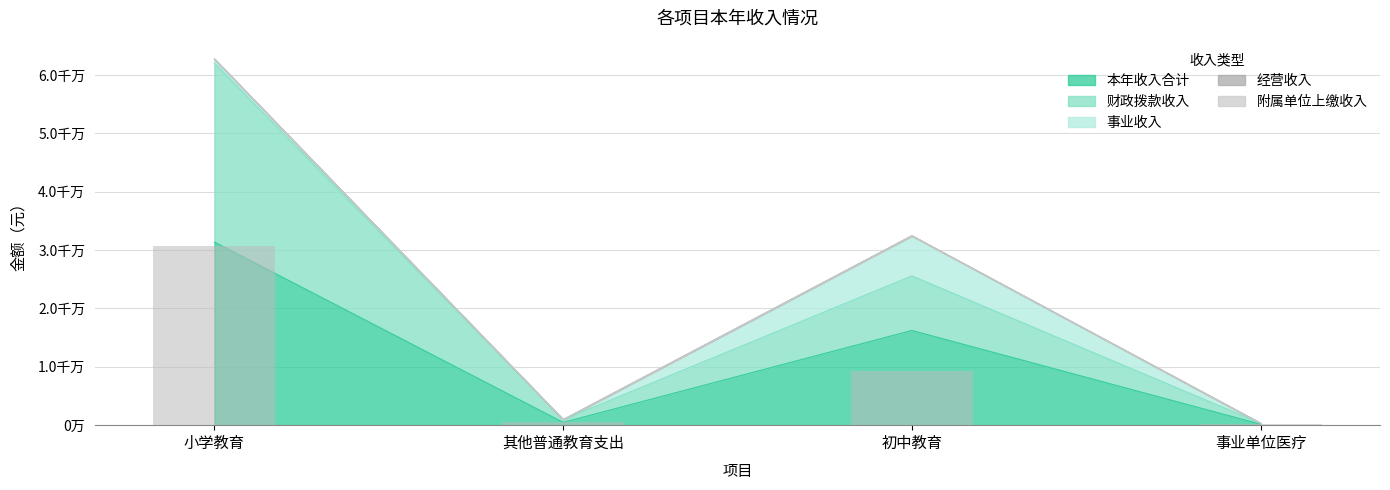

What position from the right is 小学教育?

4